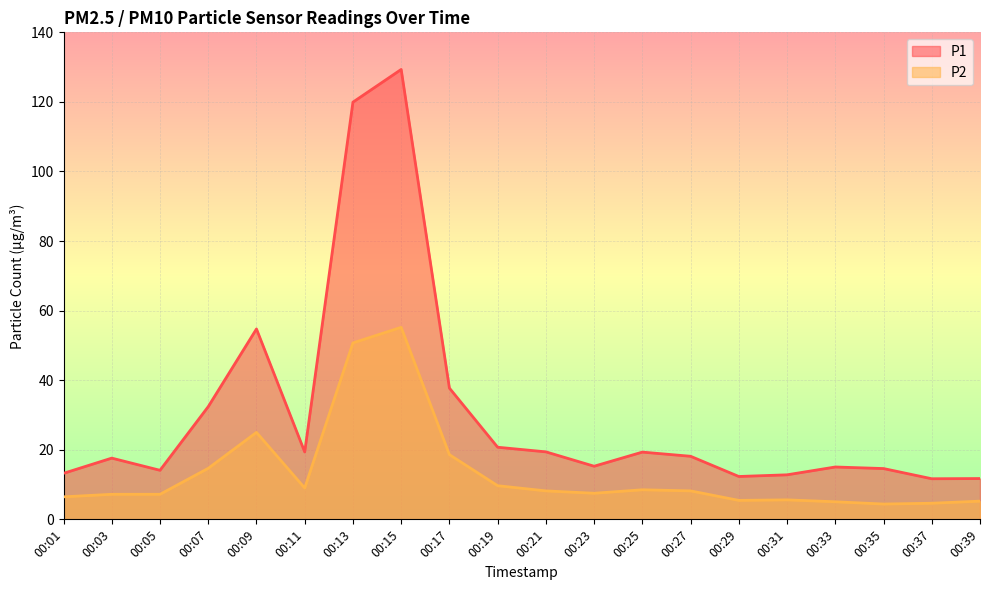

Between 00:13 and 00:17, which is larger?

00:13